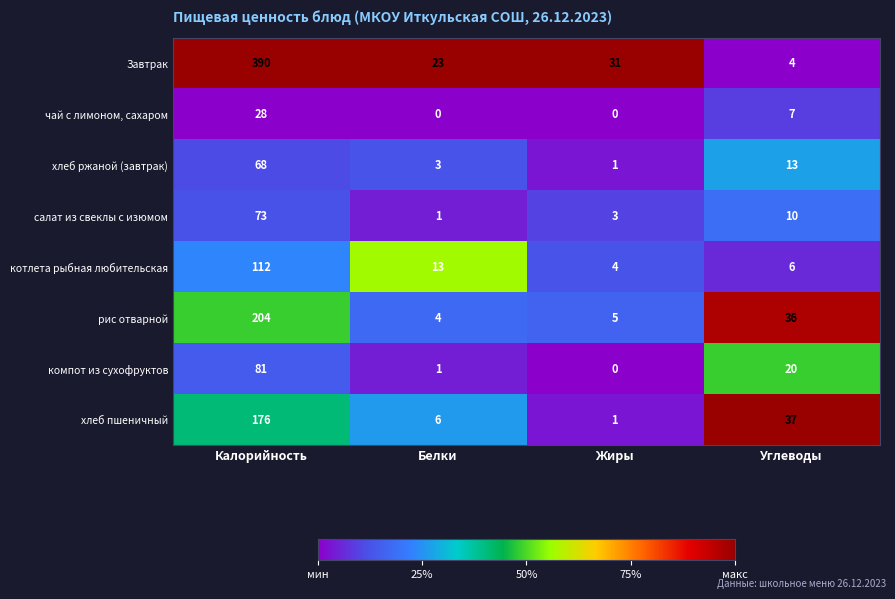

Rank the series by their maximum value, from highest to lowest.

Завтрак, рис отварной, хлеб пшеничный, котлета рыбная любительская, компот из сухофруктов, салат из свеклы с изюмом, хлеб ржаной (завтрак), чай с лимоном, сахаром